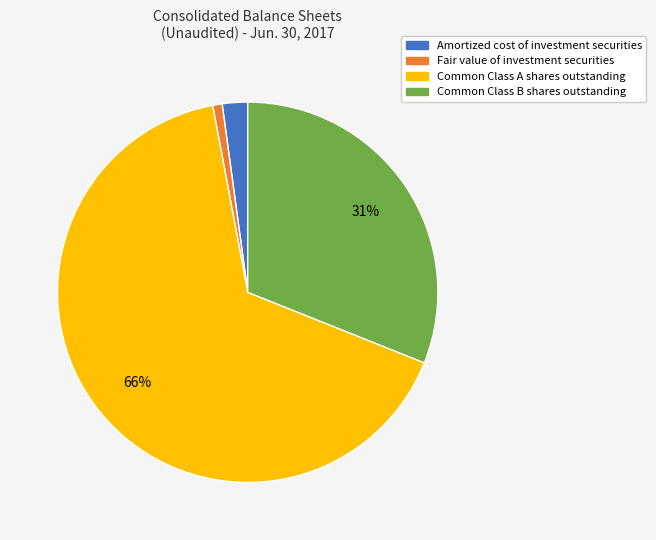

To the nearest percent, what is the average slice percentage?

25%